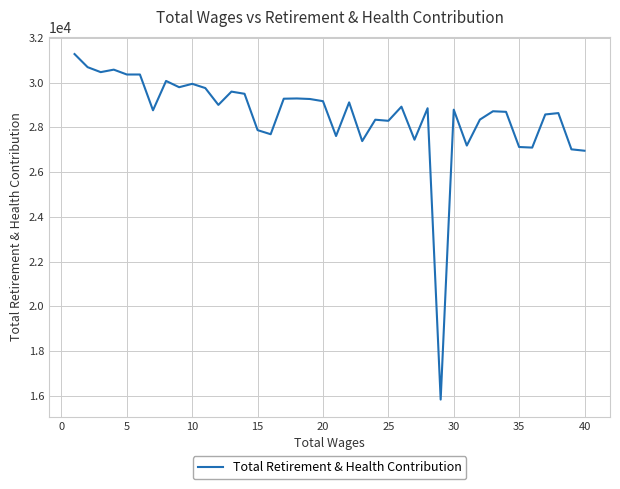

What is the smallest value displayed?

15834